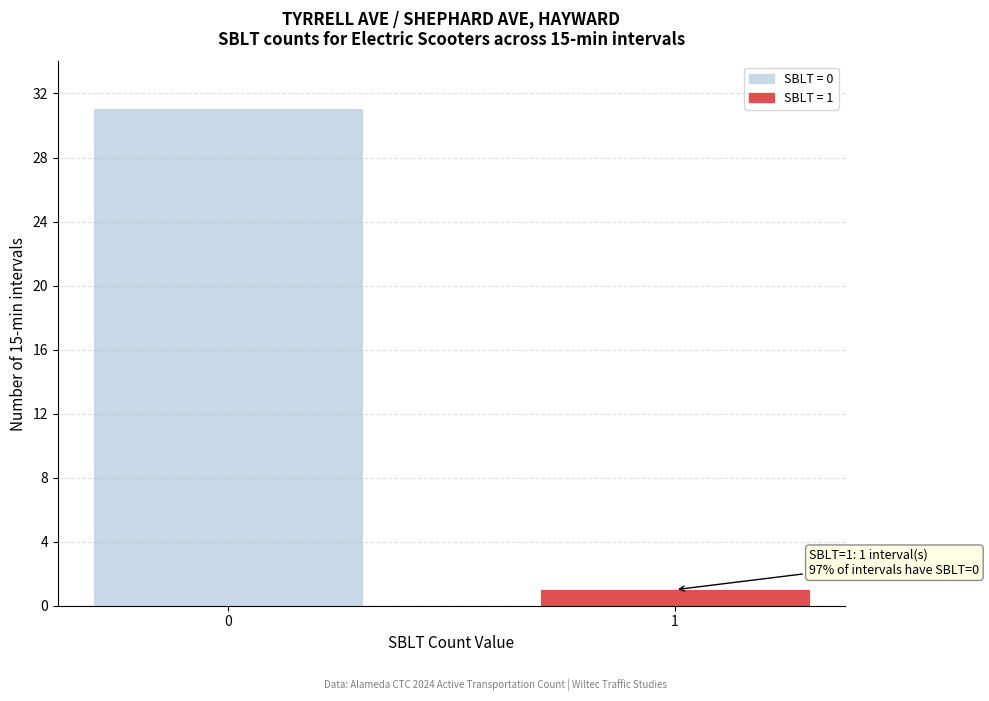

Reading left to right, transcribe all the data shown in this chart.

0=31	1=1